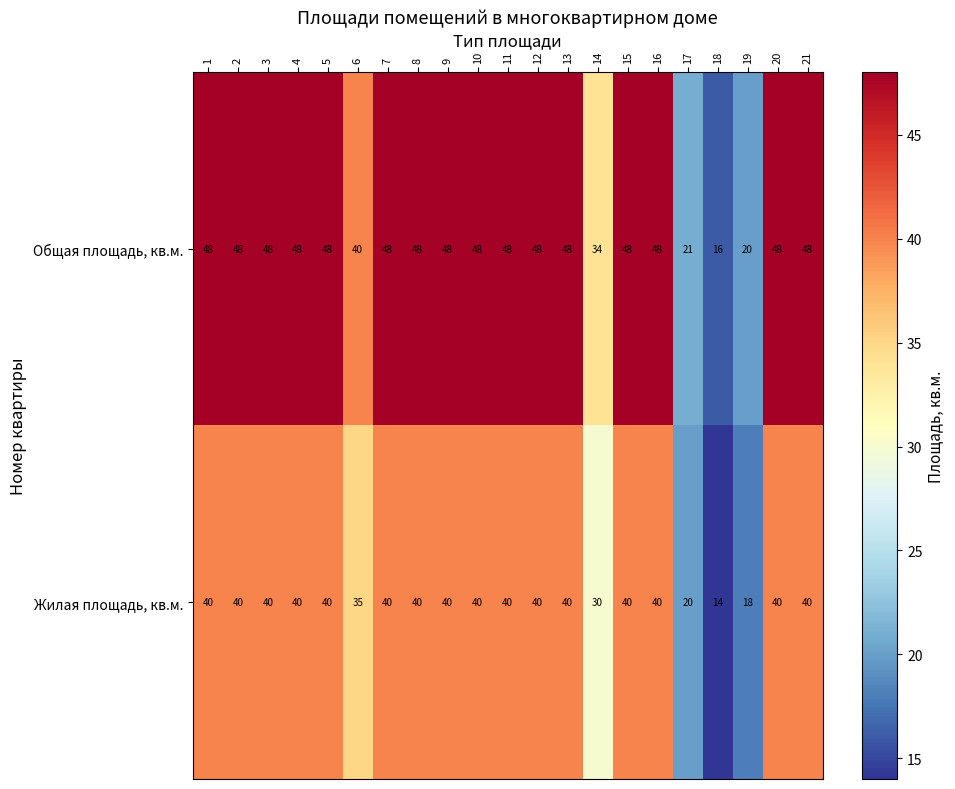

The value of Жилая площадь, кв.м. at 7 is 40. True or false?

True